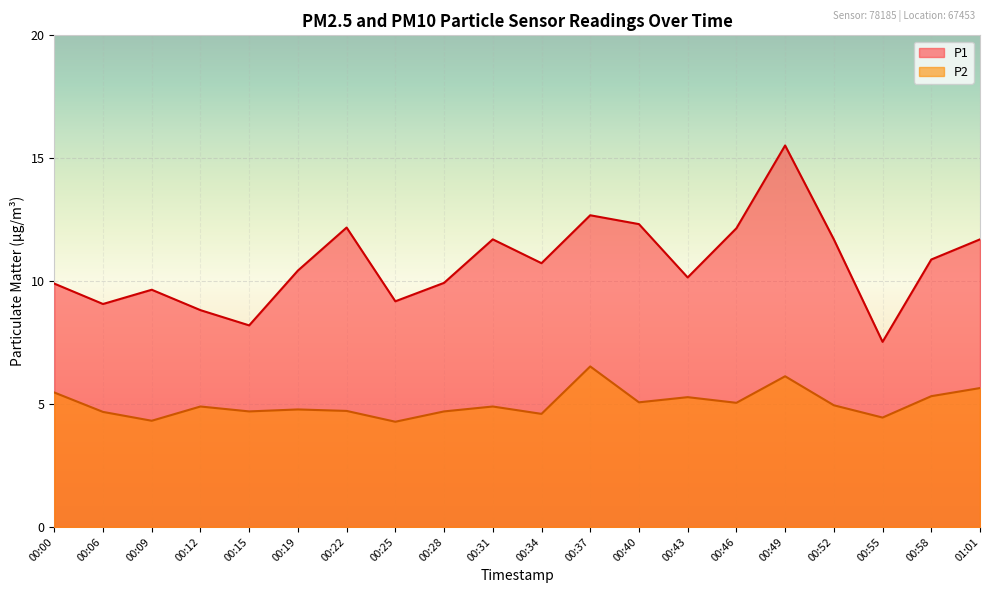

Read the P1 value at 00:31.

11.7